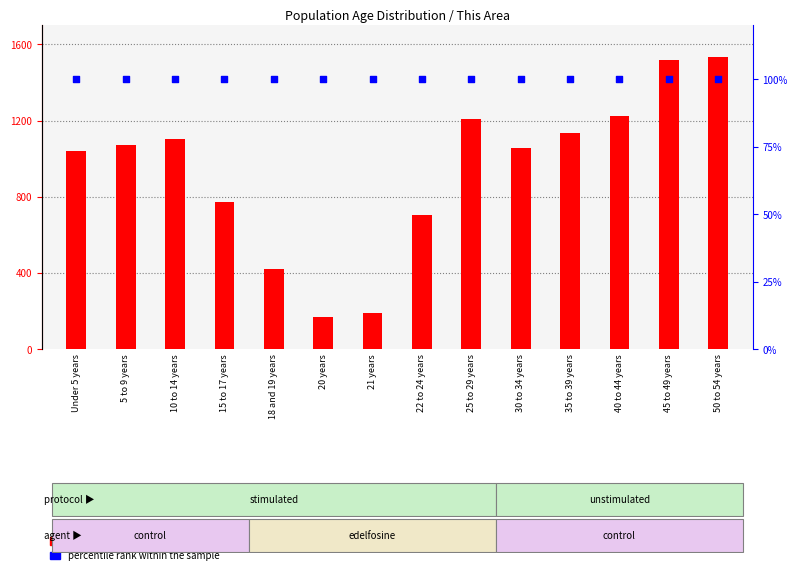

At which category is the sum across all series the highest?

50 to 54 years